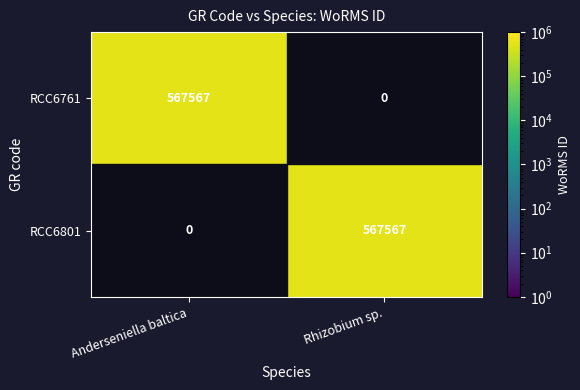

How many positive values does the RCC6801 series have?

1